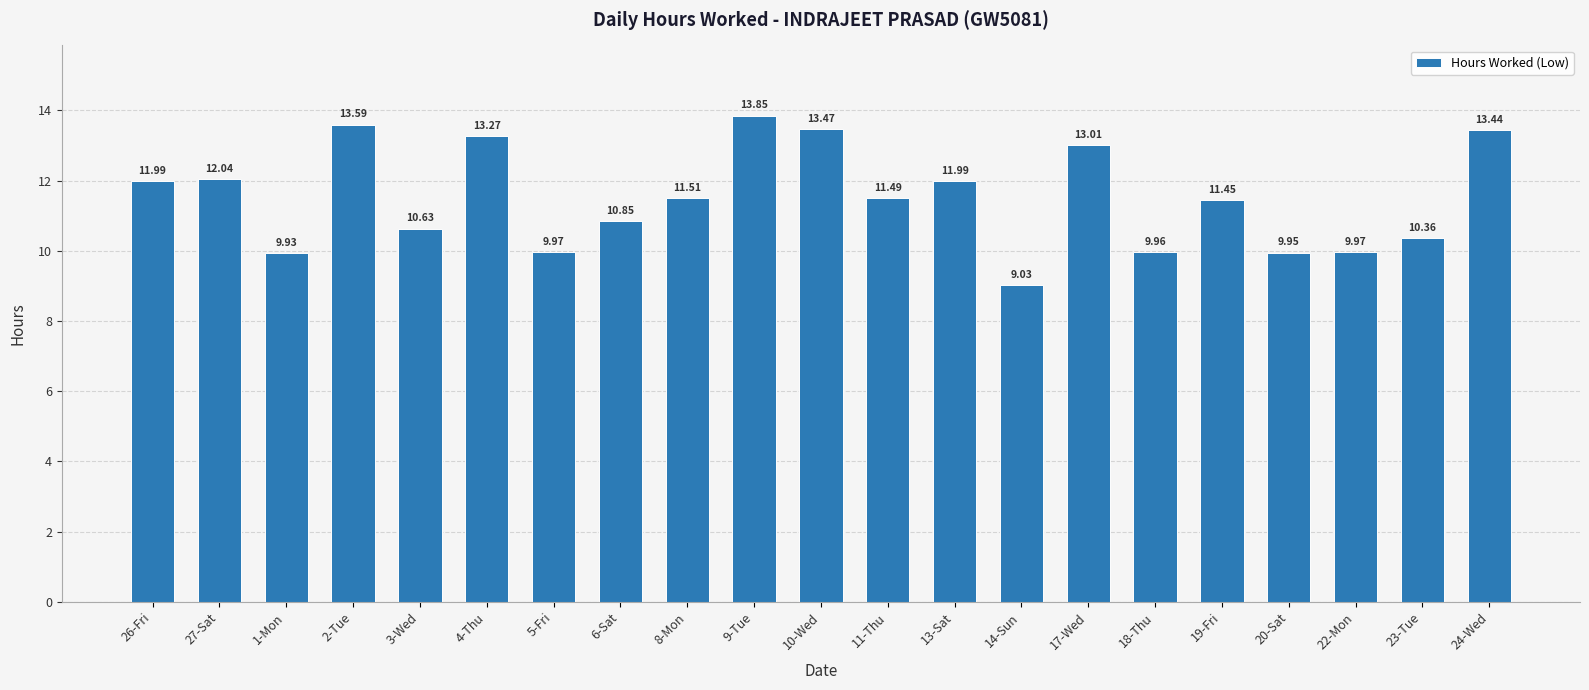

What is the ratio of the value at 26-Fri to the value at 13-Sat?

1.0